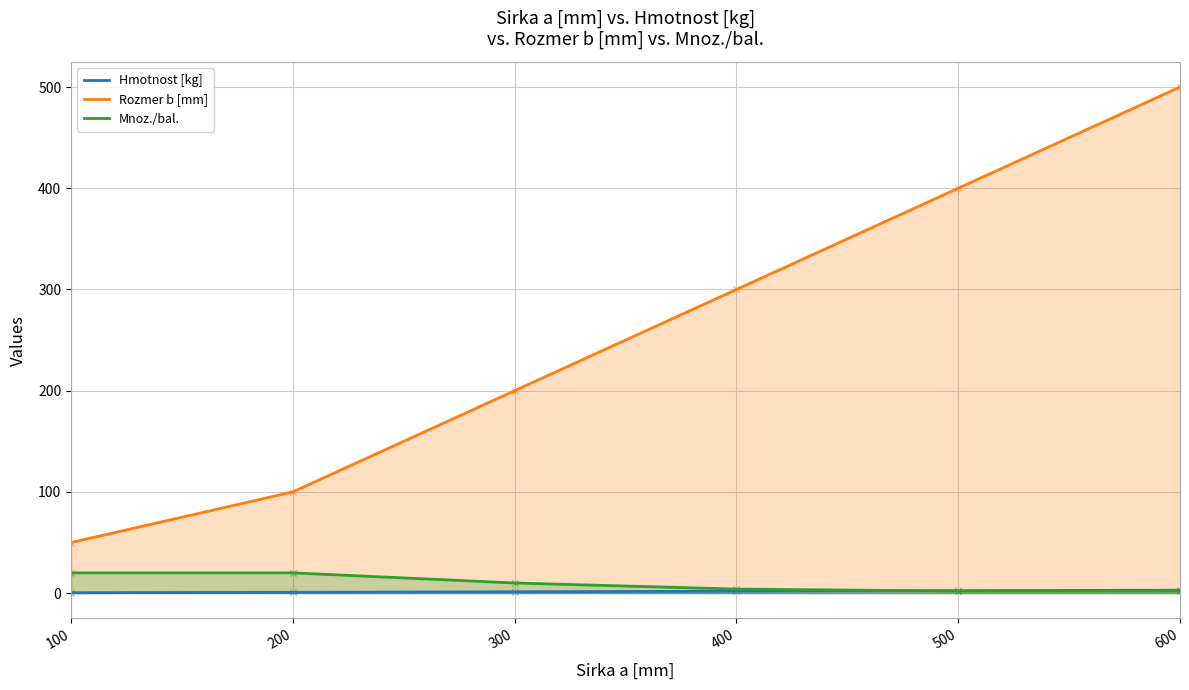

Is the value of Hmotnost [kg] at 300 greater than the value of Mnoz./bal. at 100?

No